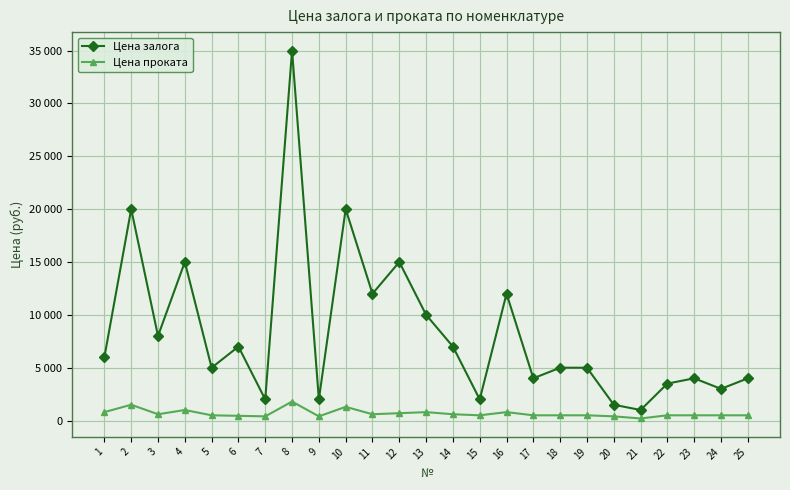

What are all the series names shown in the legend?

Цена залога, Цена проката